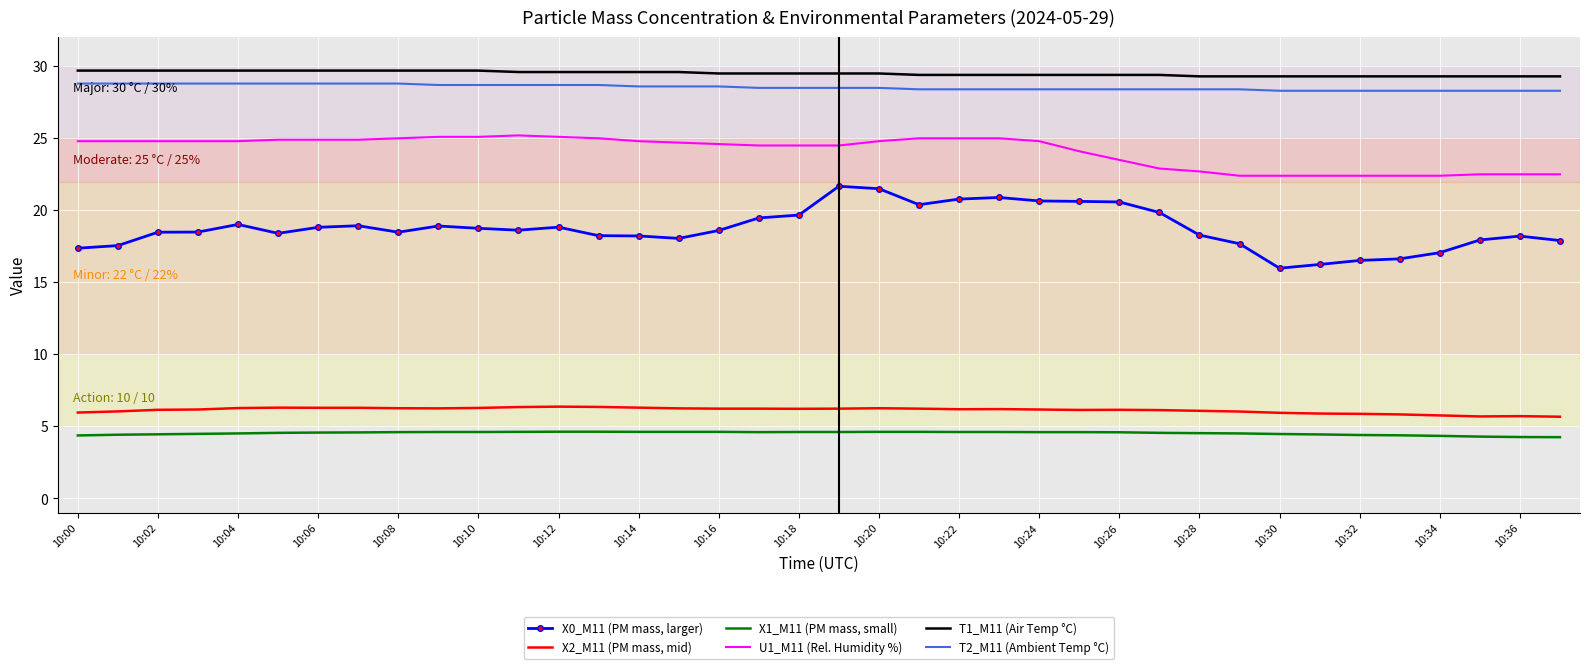

What is the maximum value for X2_M11 (PM mass, mid)?

6.4